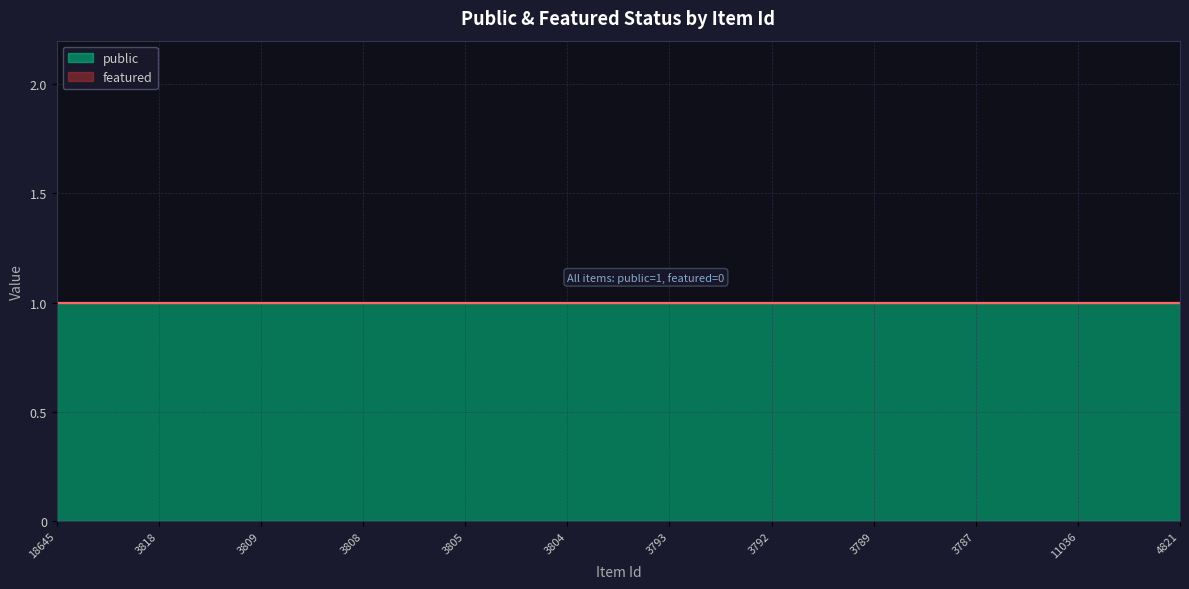

Does the chart display data point markers on the line(s)?

No